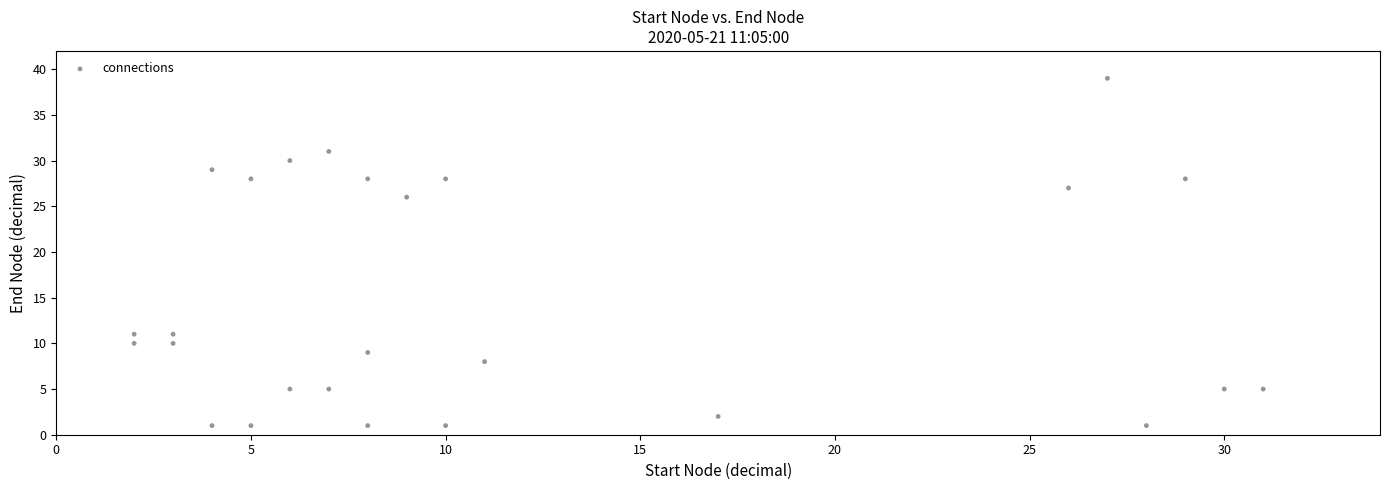

What Y value in the scatter plot is closest to 20?

26